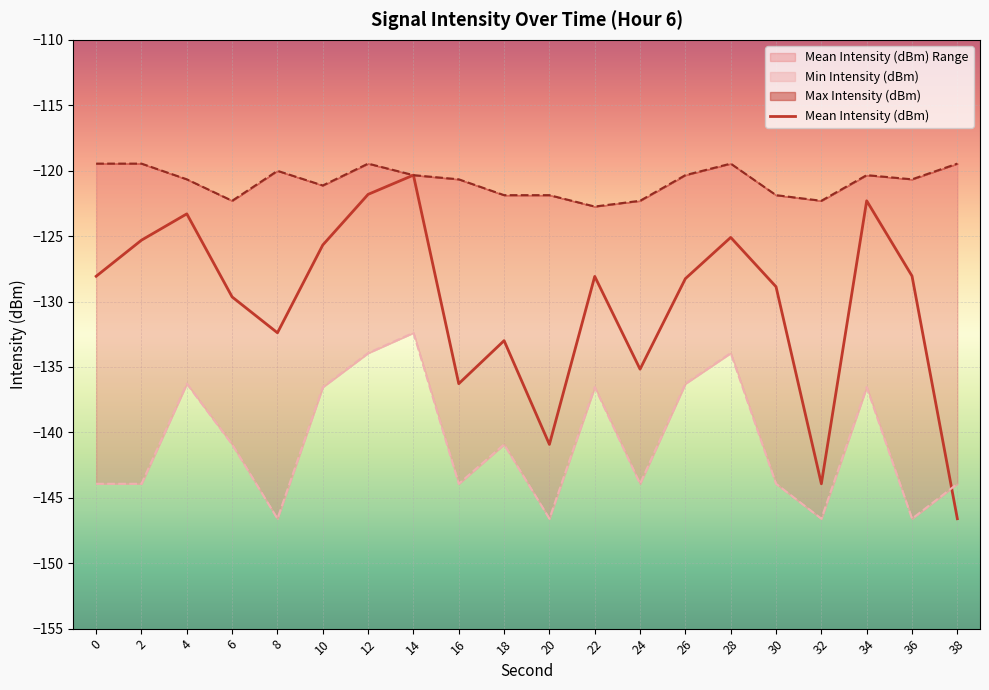

How many interior local peaks does the Max Intensity (dBm) series have?

4